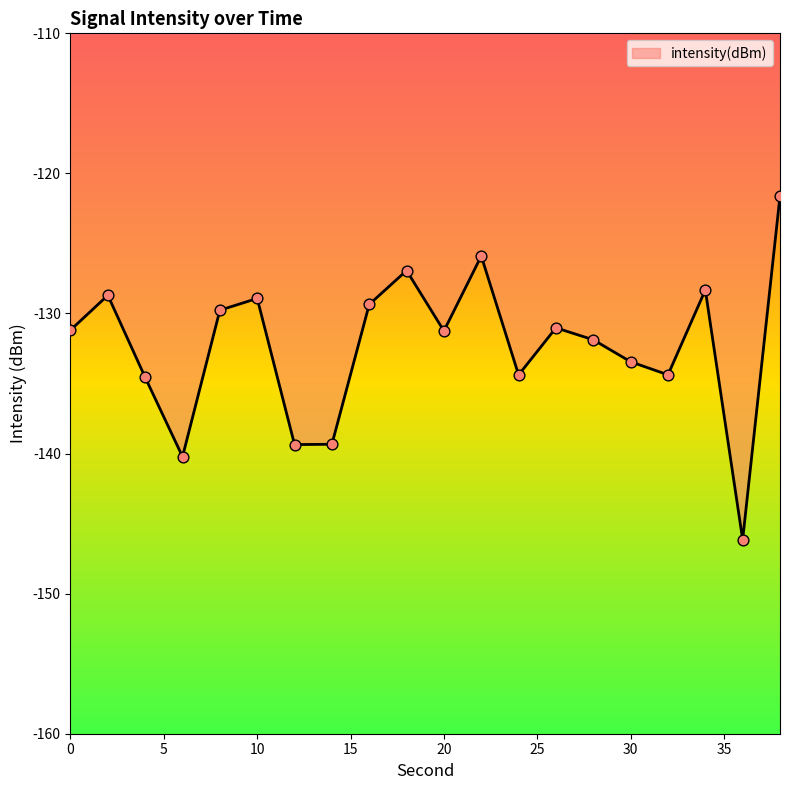

What is the difference between the maximum and minimum values?

24.5